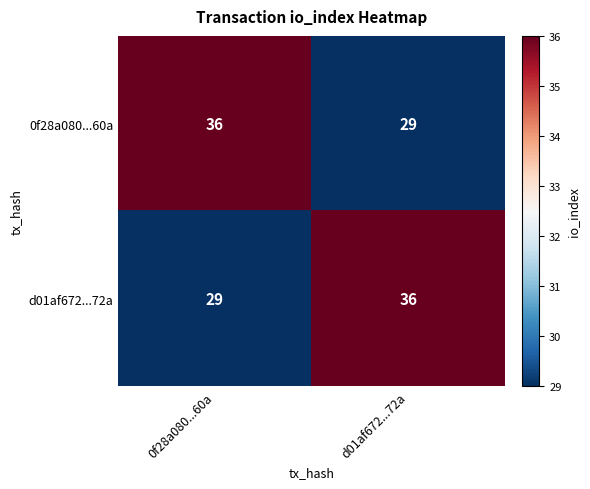

Reading left to right, transcribe all the data shown in this chart.

0f28a080...60a: 0f28a080...60a=36	d01af672...72a=29
d01af672...72a: 0f28a080...60a=29	d01af672...72a=36